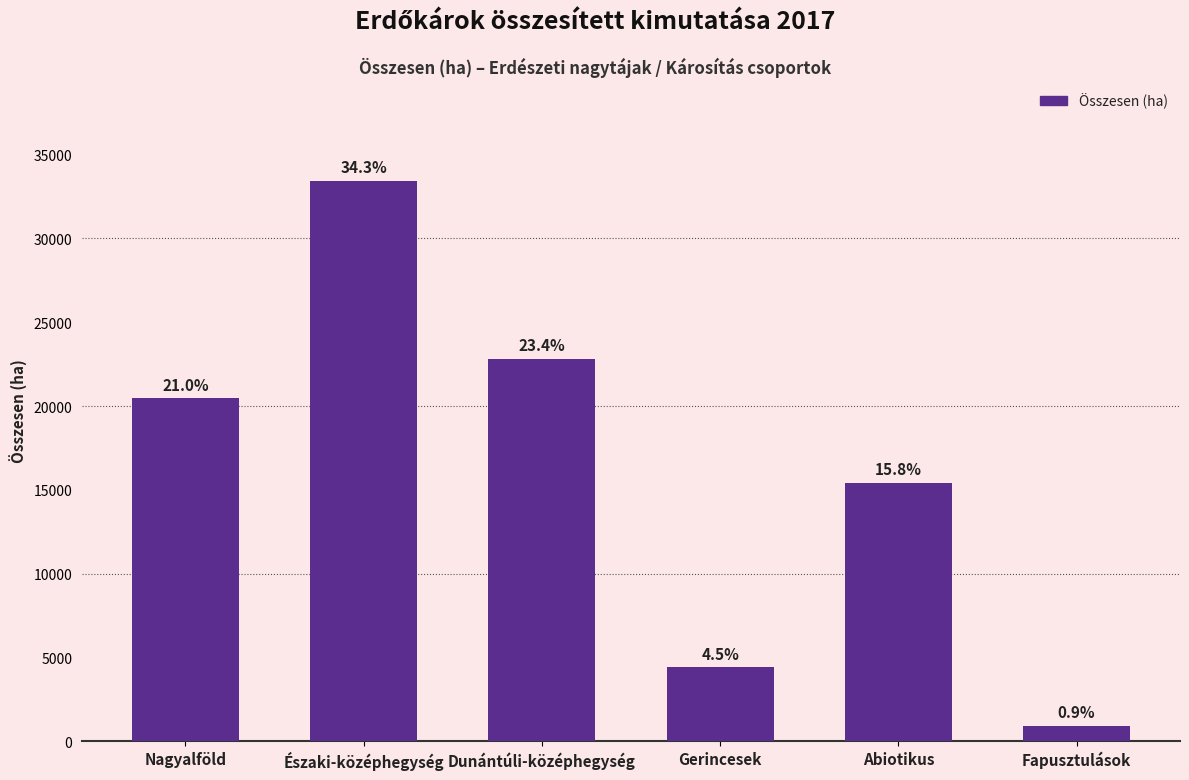

Reading left to right, transcribe all the data shown in this chart.

20451.9	33437.2	22808.5	4398.0	15433.9	897.5